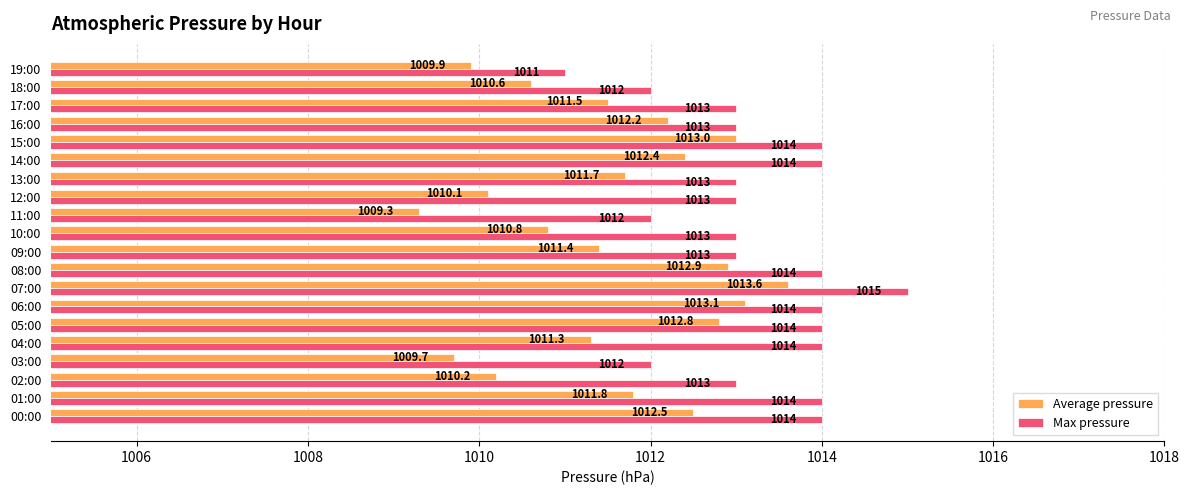

Where is Average pressure nearest to the value 1011?

10:00